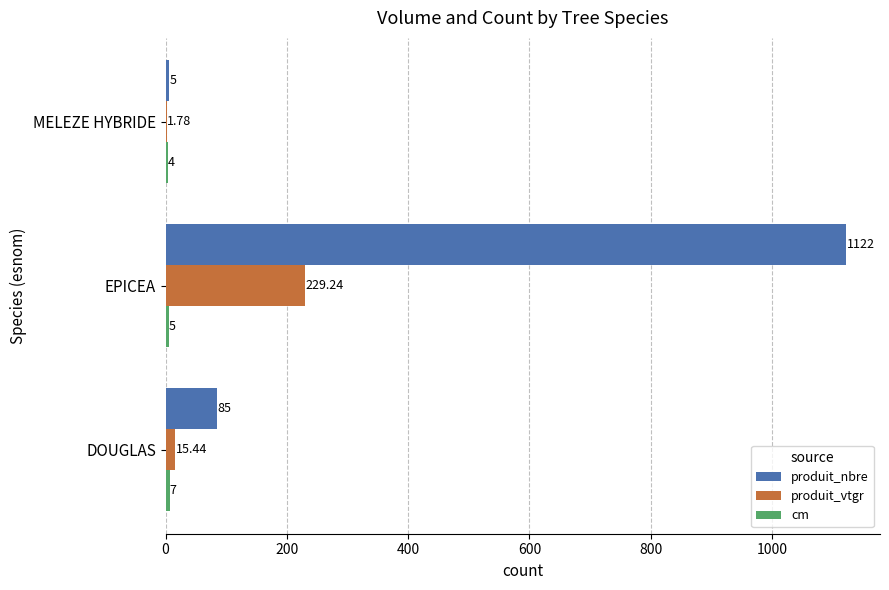

Between DOUGLAS and EPICEA, which series saw the biggest shift?

produit_nbre